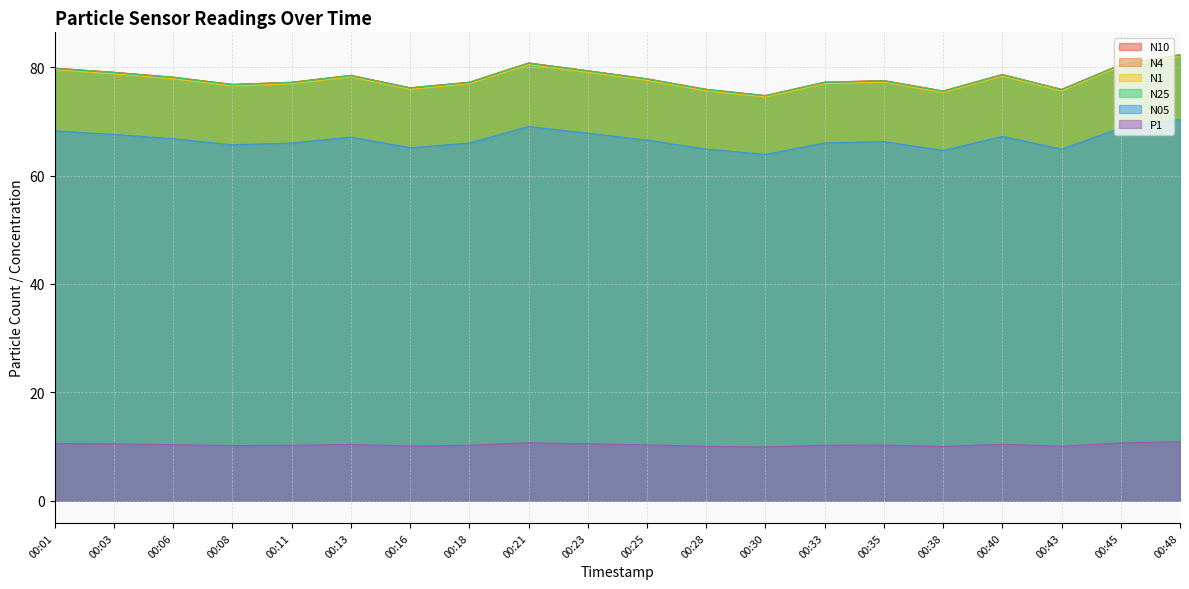

Is it true that N10 equals 80.5 at 00:45?

True